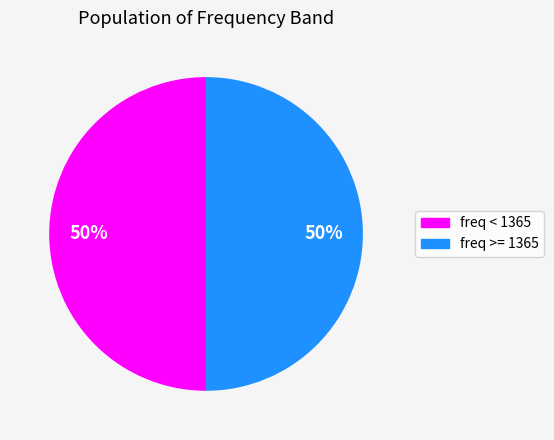

How many segments does this pie chart have?

2